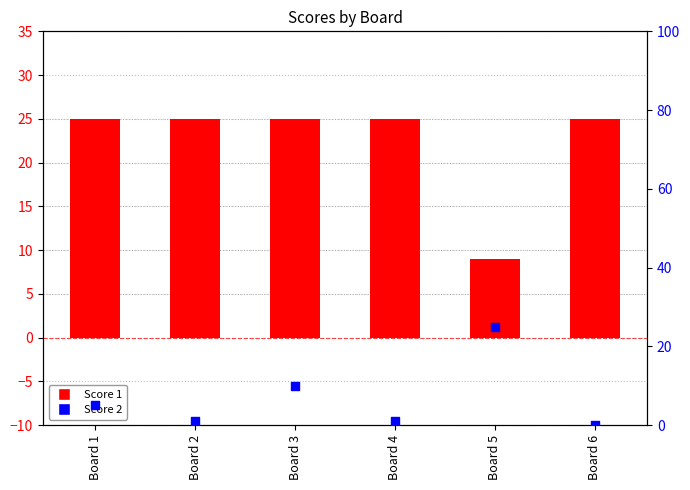

At how many categories does at least one series exceed 19?

6